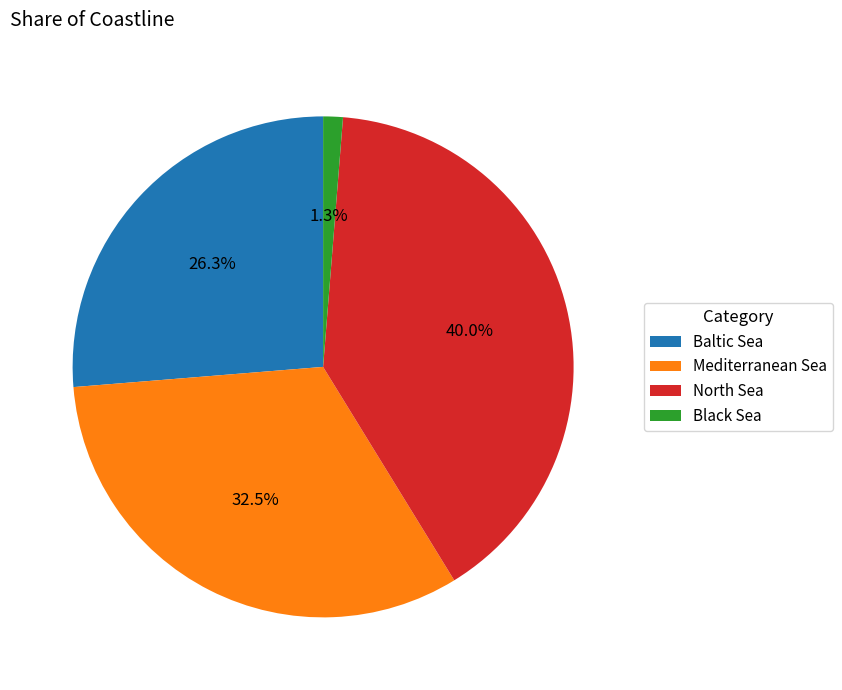

How many segments does this pie chart have?

4